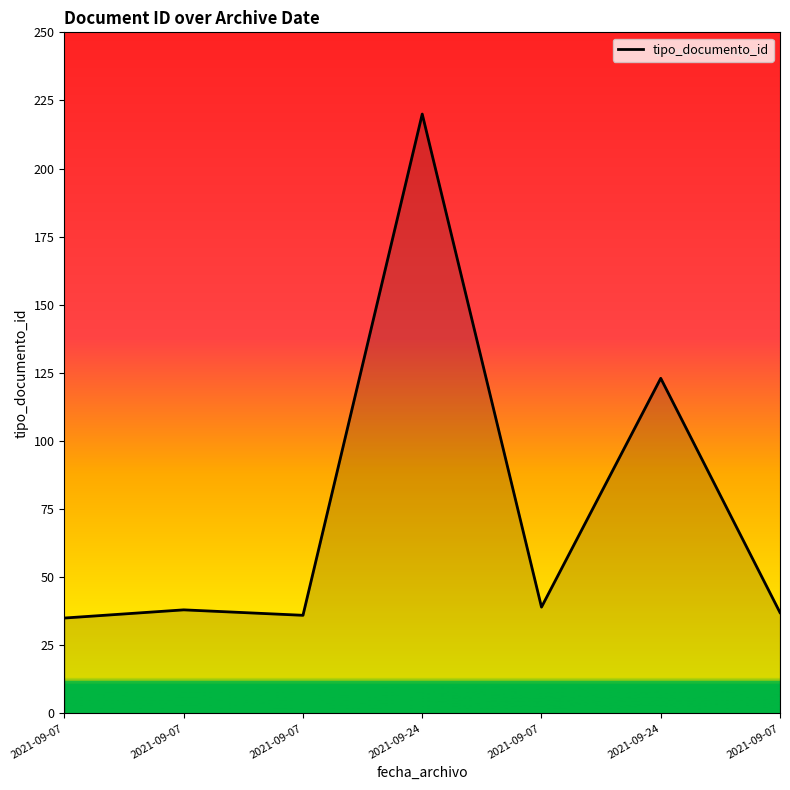

How many lines are shown in the chart?

1